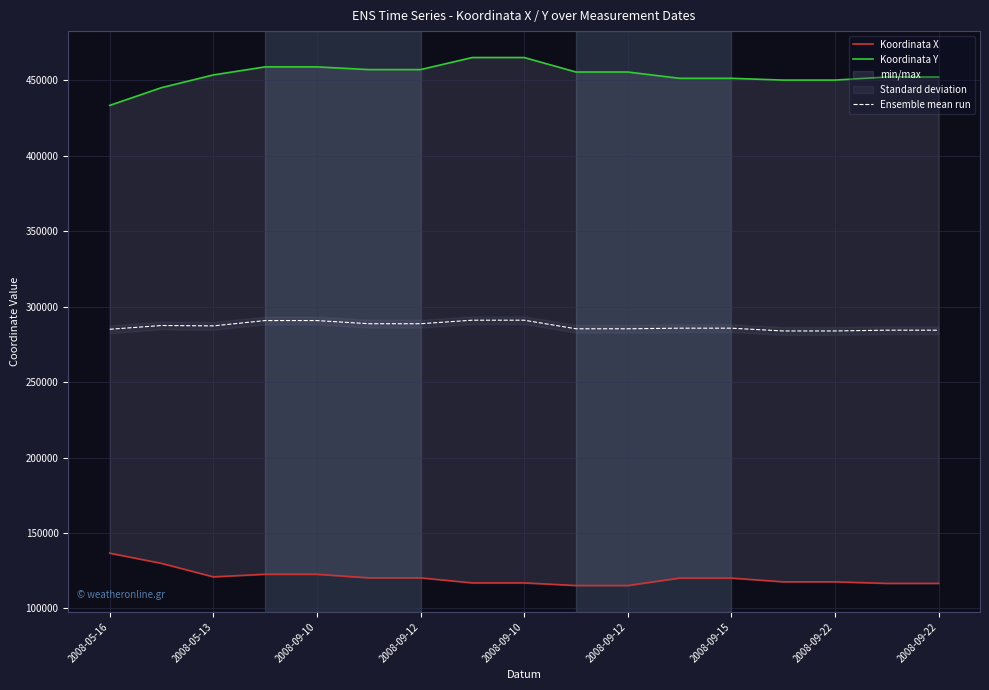

Is this an area chart (filled region under the line)?

No